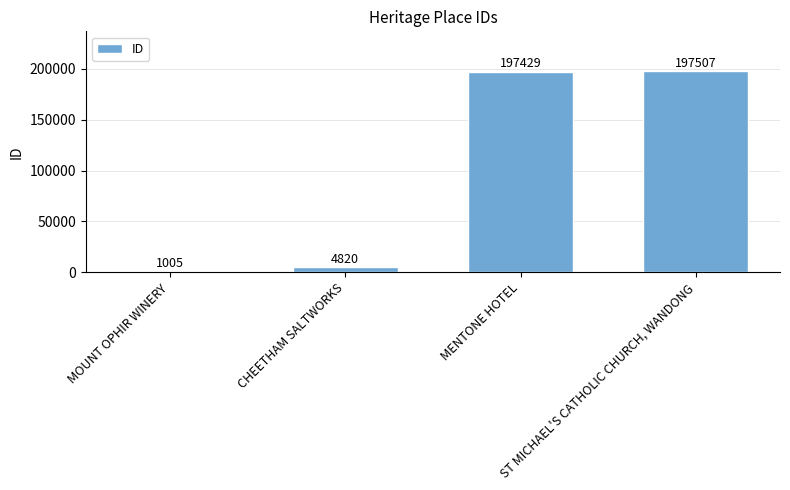

How many values are below 197429?

2